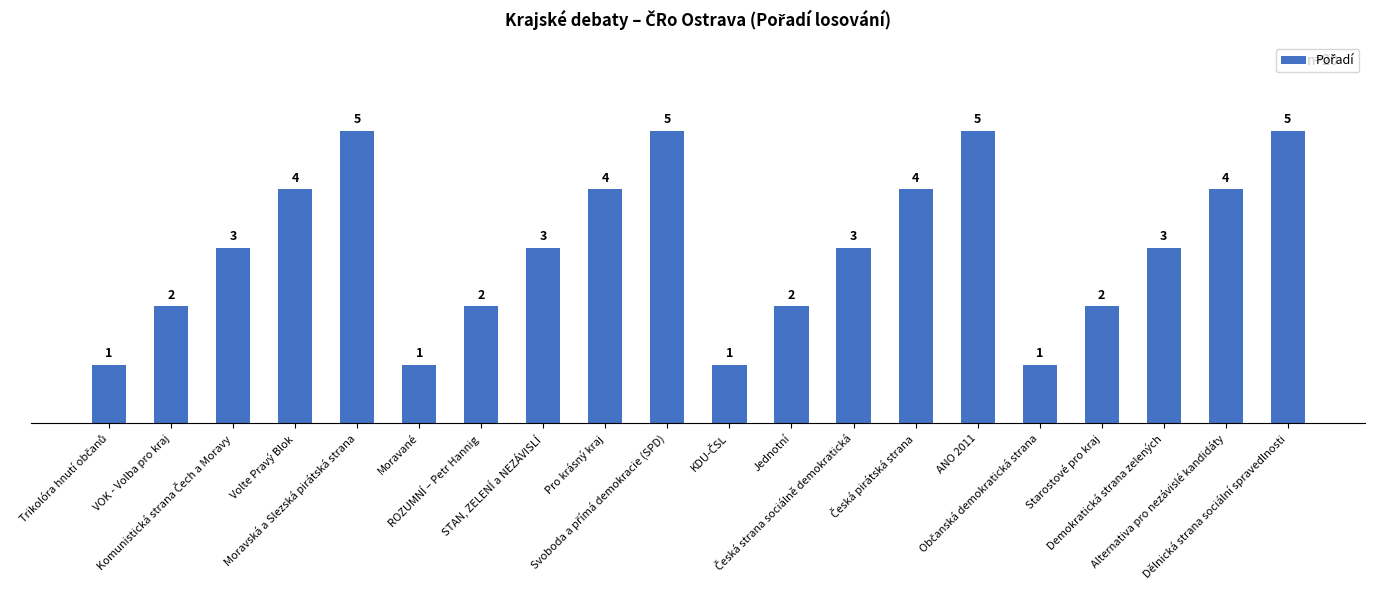

How many values are between 2 and 4?

12